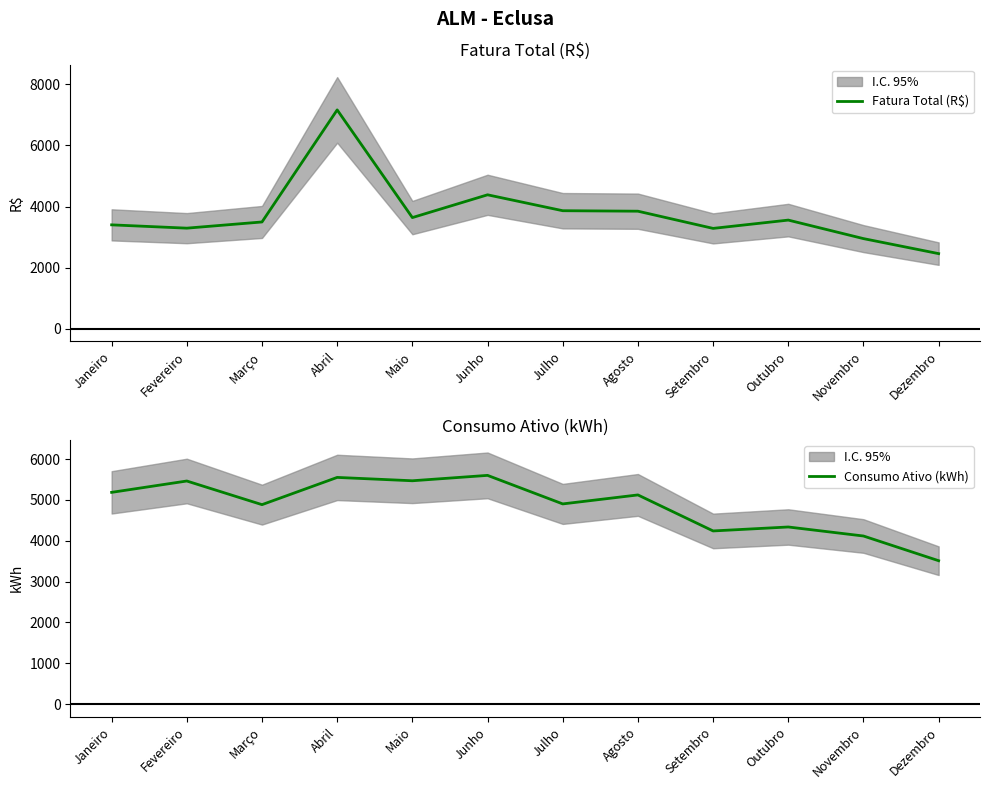

Reading left to right, list all the values displayed in this chart.

Fatura Total (R$): 3400.6	3292.5	3495.2	7165.3	3638.7	4384.9	3863.7	3847.9	3284.8	3556.6	2950.0	2458.1
Consumo Ativo (kWh): 5186.0	5464.0	4885.0	5552.0	5470.0	5602.0	4903.0	5123.0	4241.0	4338.0	4117.0	3512.0